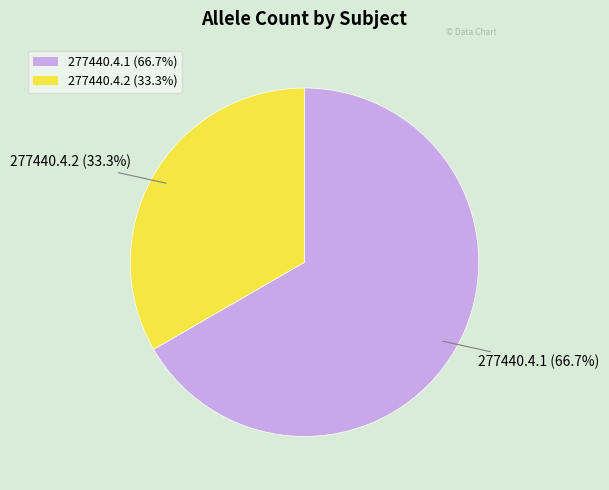

Which category accounts for the majority?

277440.4.1